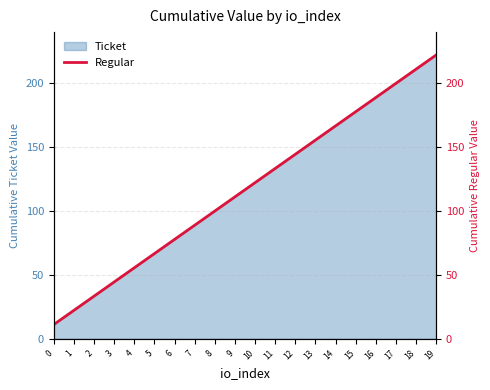

Reading left to right, what are all the values shown in this chart?

0=11.1	1=22.2	2=33.3	3=44.4	4=55.5	5=66.6	6=77.7	7=88.9	8=100.0	9=111.1	10=122.2	11=133.3	12=144.4	13=155.5	14=166.6	15=177.7	16=188.8	17=199.9	18=211.0	19=222.1